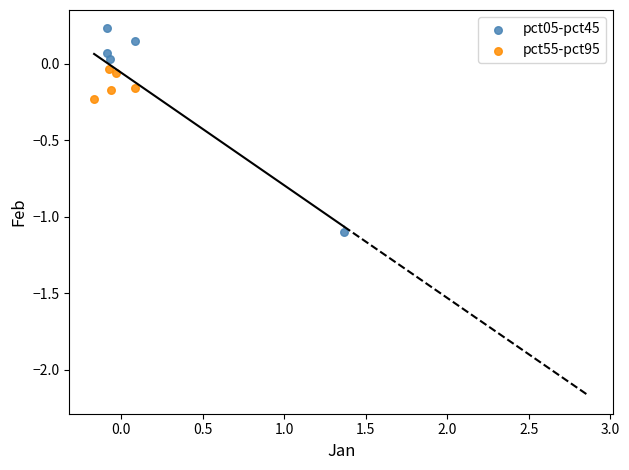

What are all the series names shown in the legend?

pct05-pct45, pct55-pct95